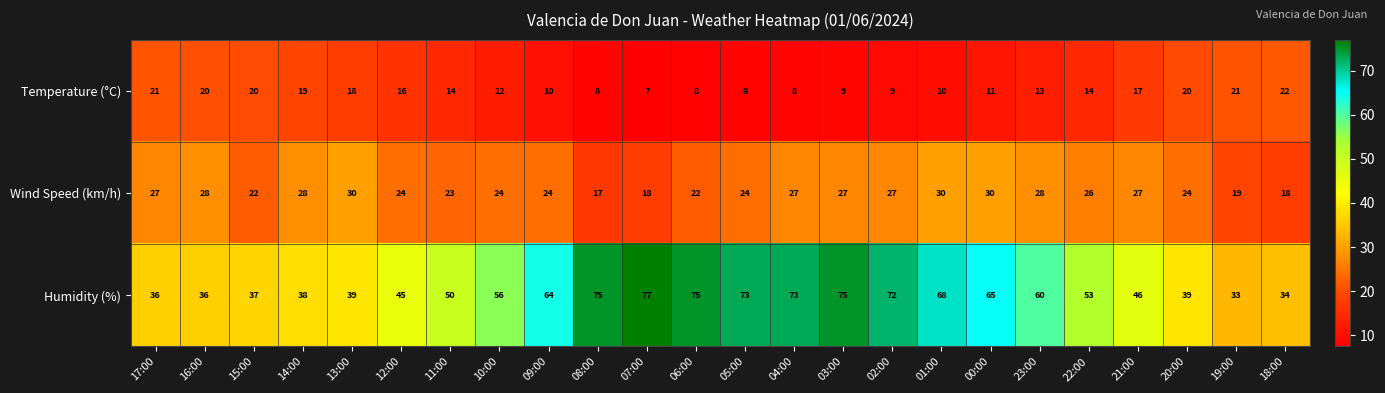

Which series has the largest range (max minus min)?

Humidity (%)